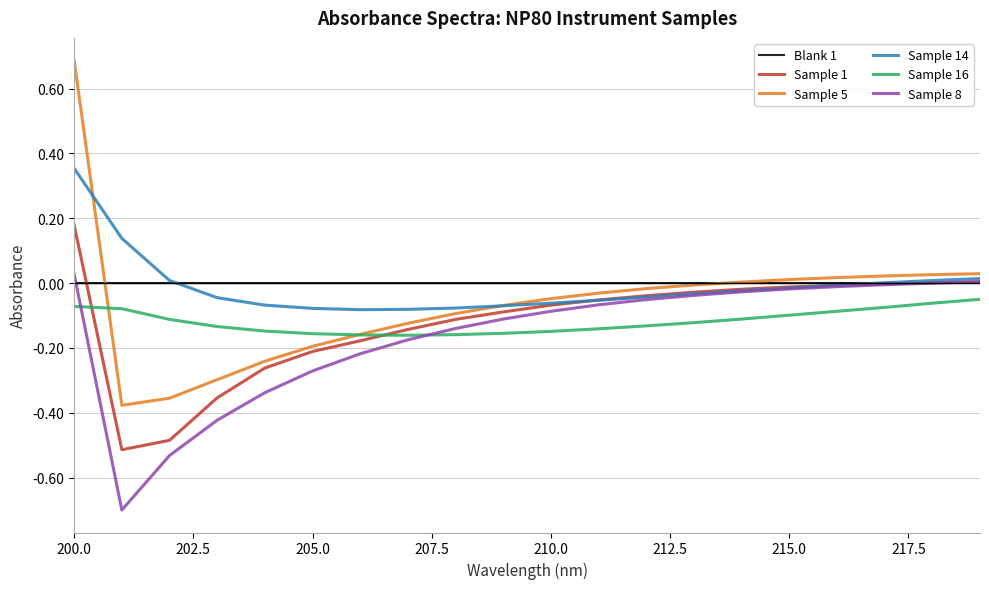

What is the maximum value shown in the chart?

0.7